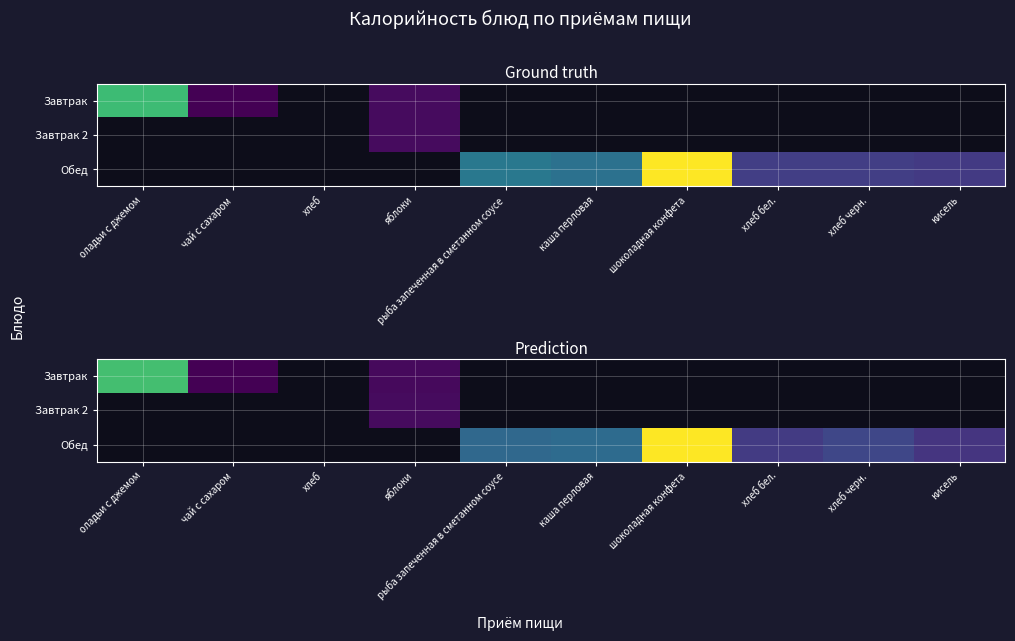

Count the number of categories in the chart.

10